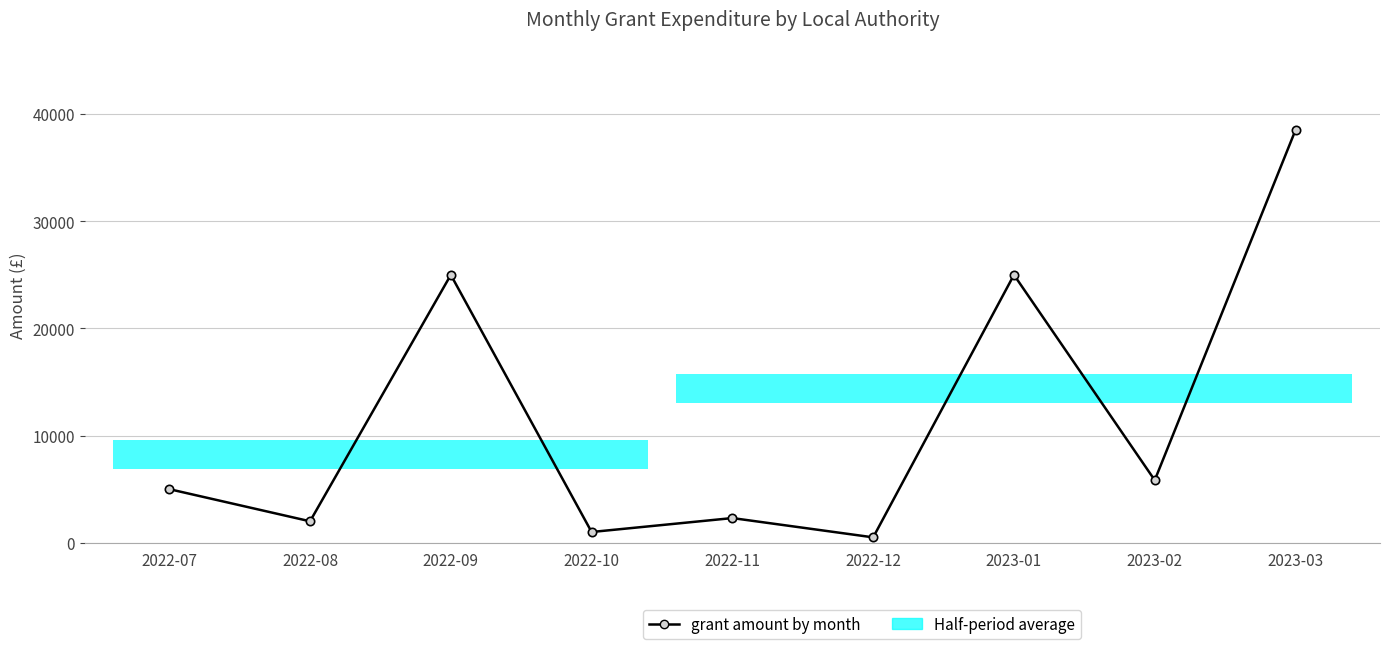

Which category has the highest value across all series?

2023-03